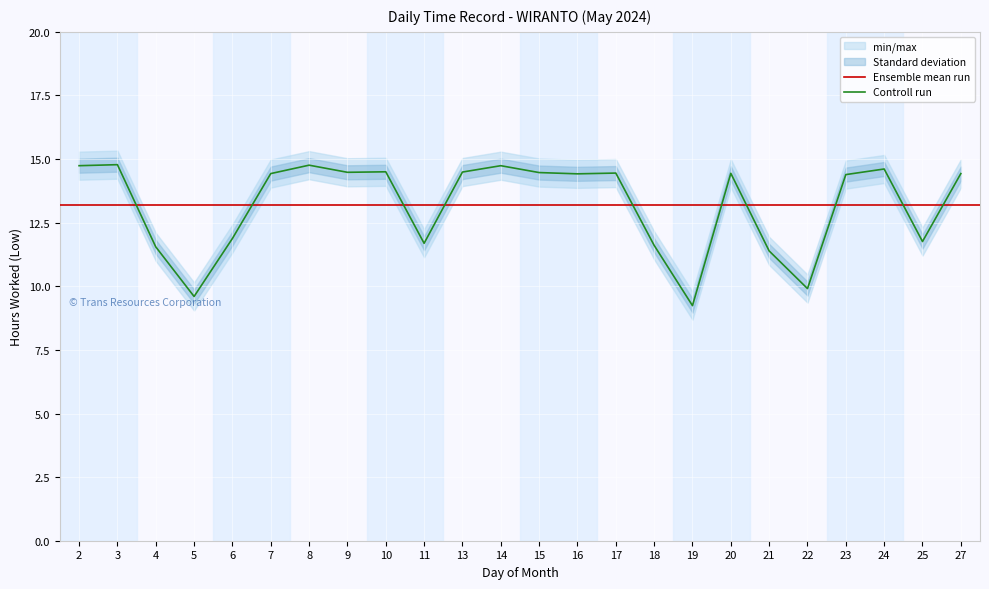

At which category does the chart reach its peak across all series?

3